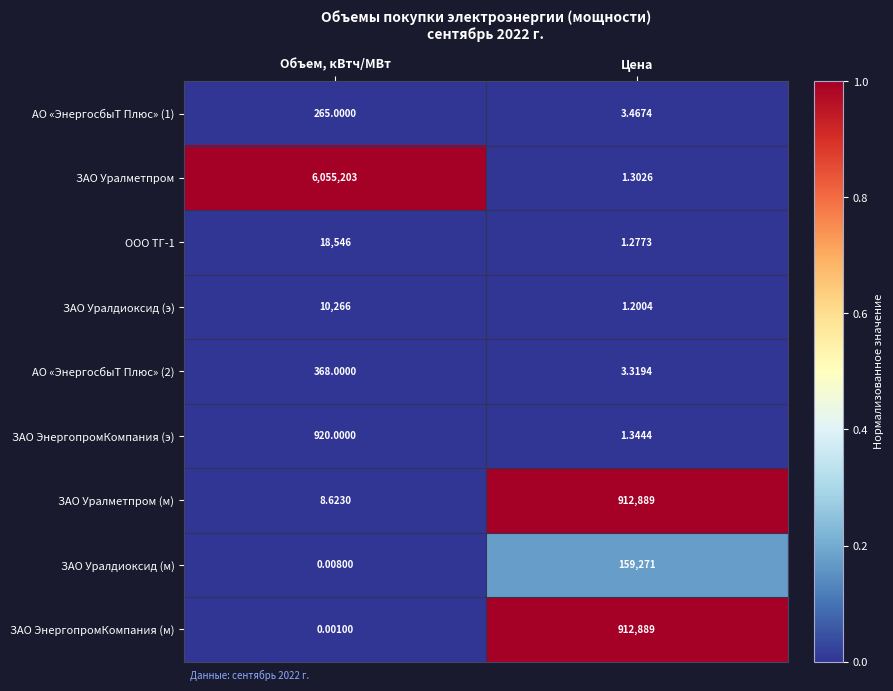

At which category does the chart reach its peak across all series?

Объем, кВтч/МВт